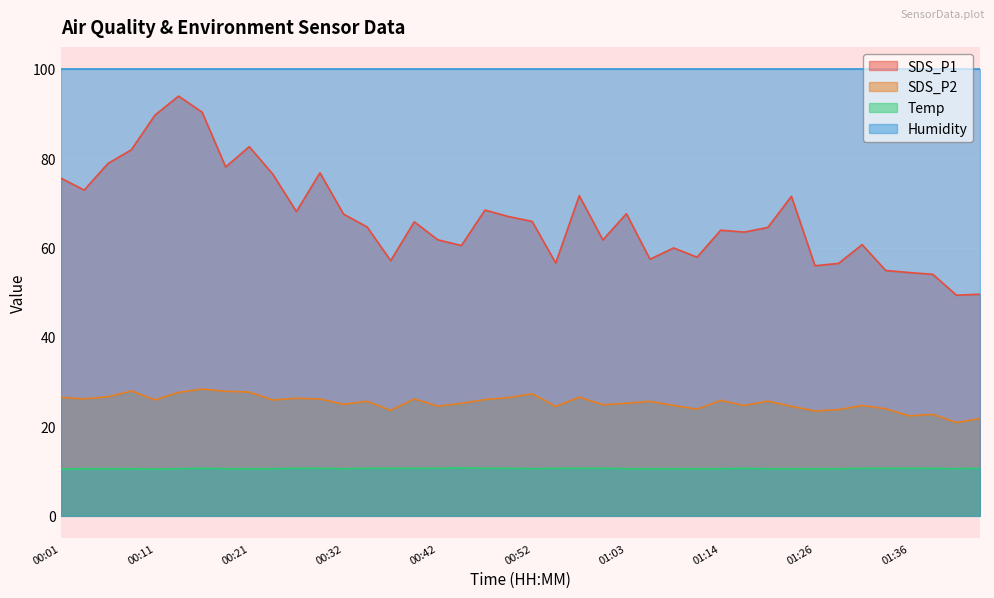

In SDS_P2, how many points are higher than both neighbors (excluding endpoints)?

12